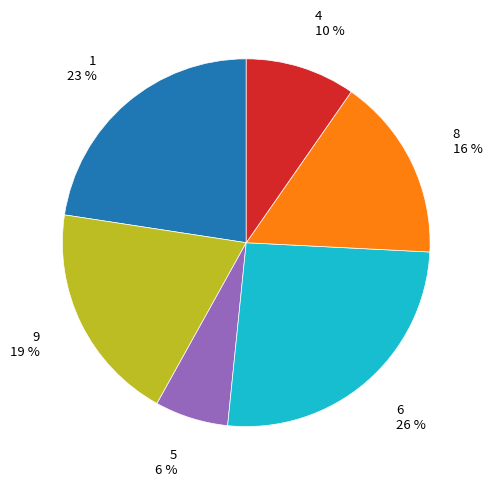

Does any single category account for the majority?

No